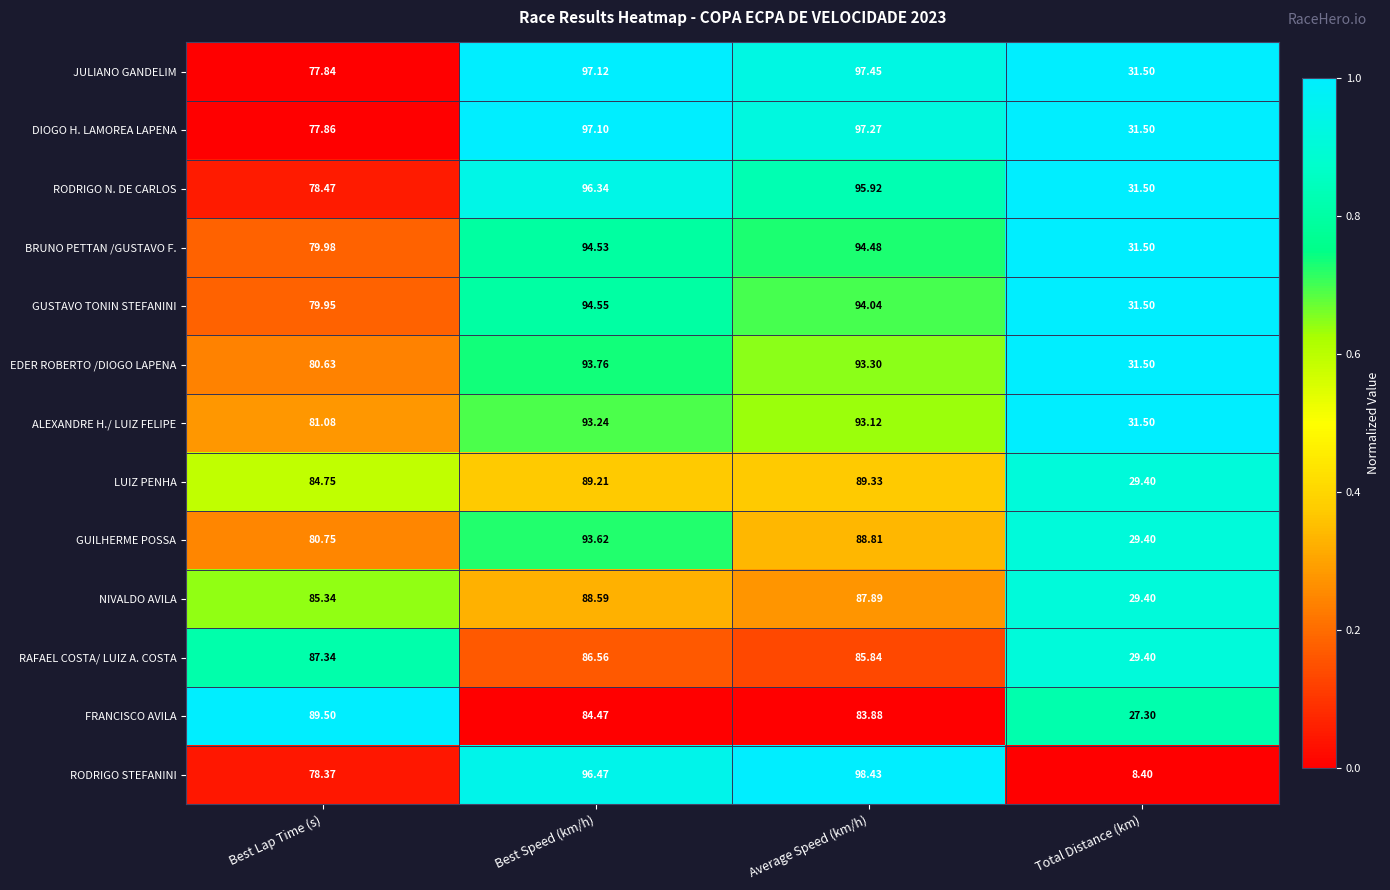

Rank the series by their maximum value, from highest to lowest.

RODRIGO STEFANINI, JULIANO GANDELIM, DIOGO H. LAMOREA LAPENA, RODRIGO N. DE CARLOS, GUSTAVO TONIN STEFANINI, BRUNO PETTAN /GUSTAVO F., EDER ROBERTO /DIOGO LAPENA, GUILHERME POSSA, ALEXANDRE H./ LUIZ FELIPE, FRANCISCO AVILA, LUIZ PENHA, NIVALDO AVILA, RAFAEL COSTA/ LUIZ A. COSTA